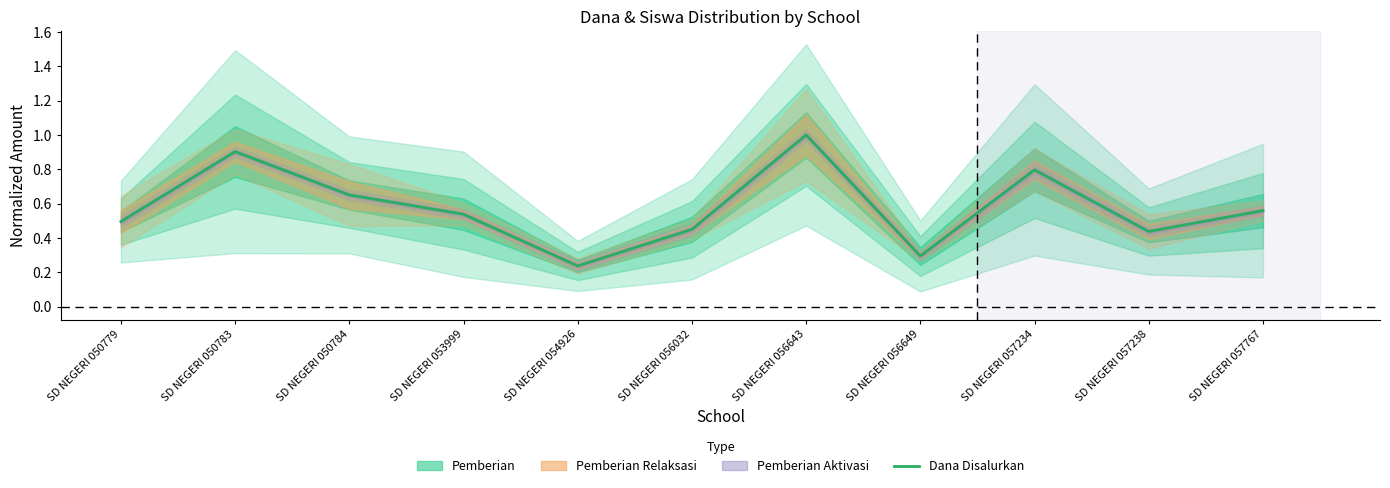

Count the values in the range 0 to 1.

11